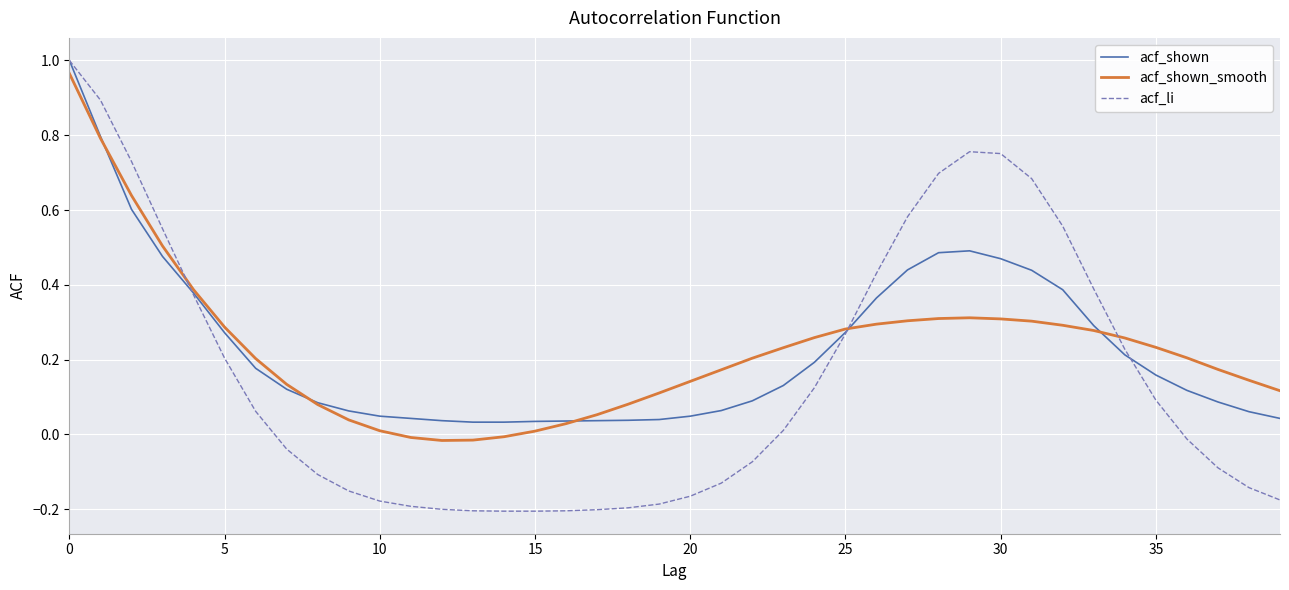

In acf_li, how many points are higher than both neighbors (excluding endpoints)?

1